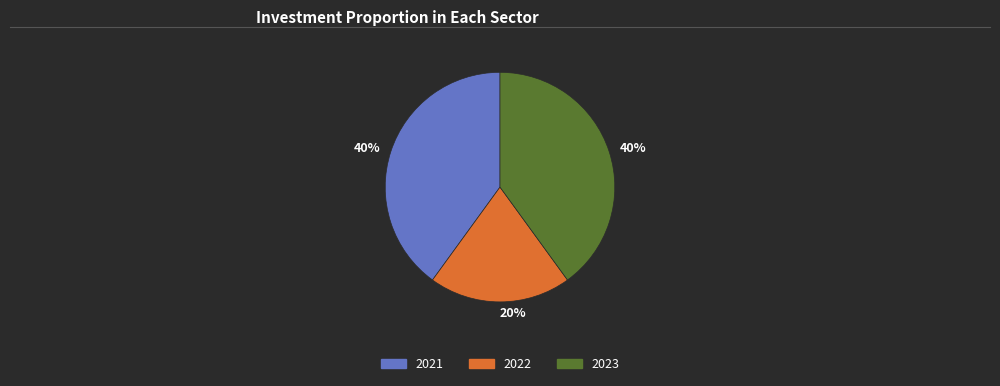

Is there a majority slice in this chart?

No